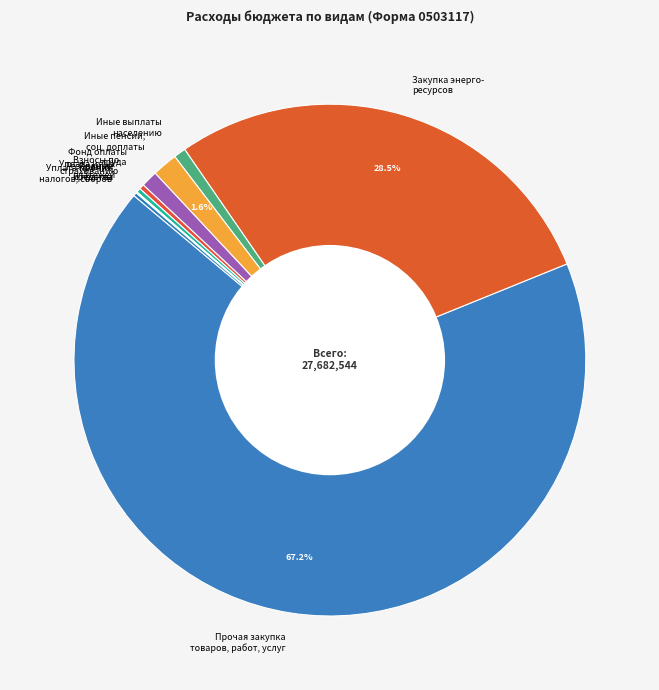

What is the largest slice in the pie chart?

Прочая закупка товаров, работ, услуг